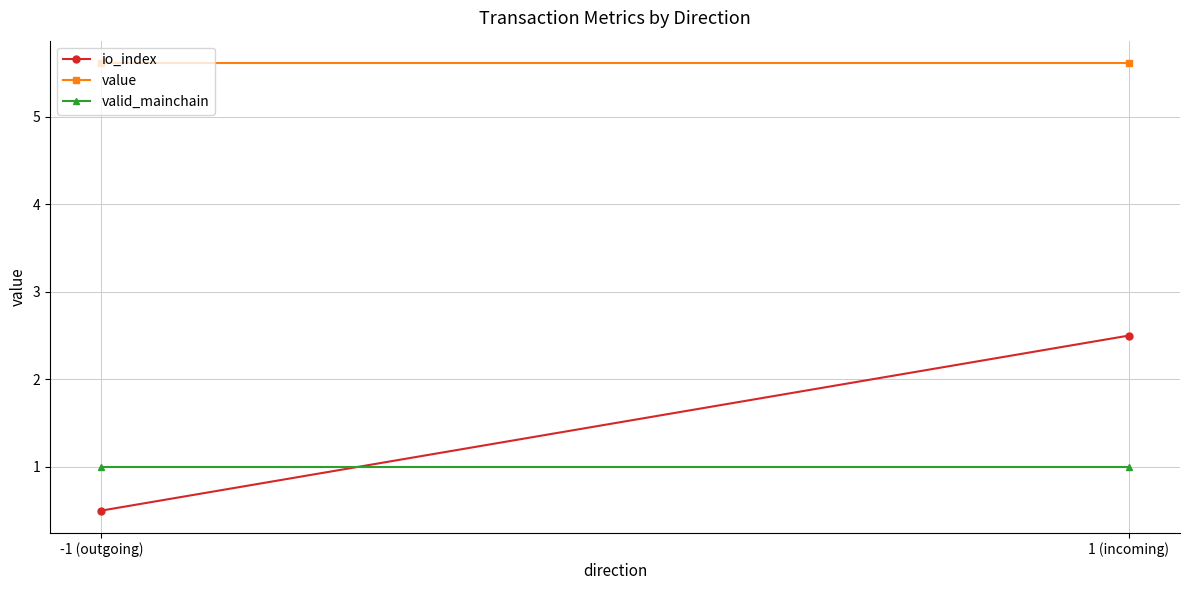

Is this an area chart (filled region under the line)?

No